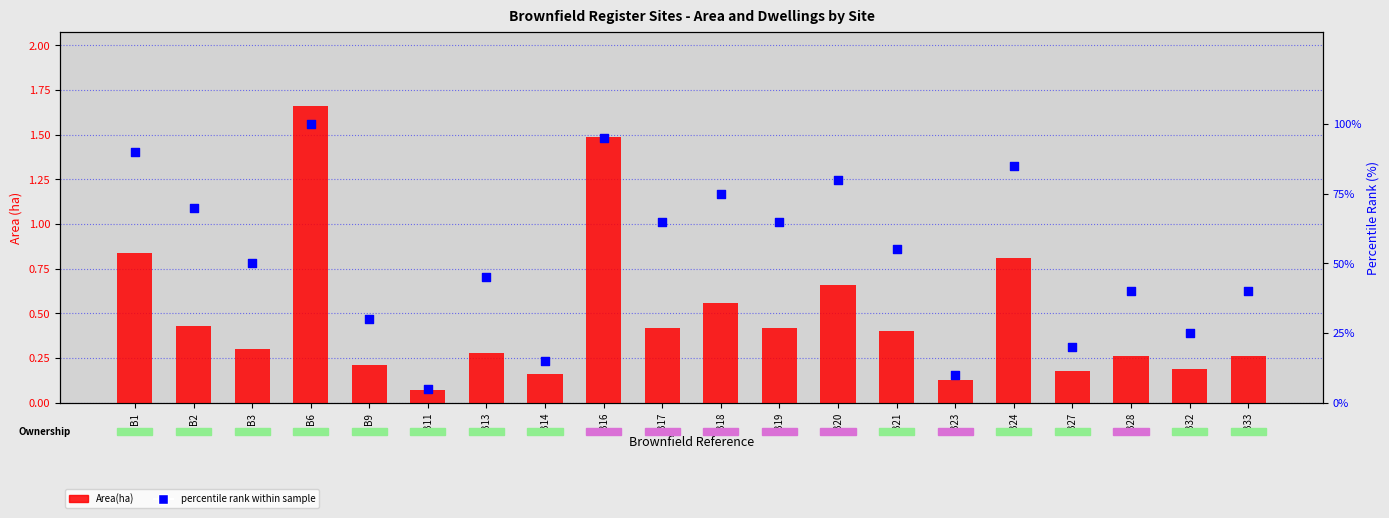

Is the value of percentile rank within sample at B14 greater than the value of Area(ha) at B23?

Yes